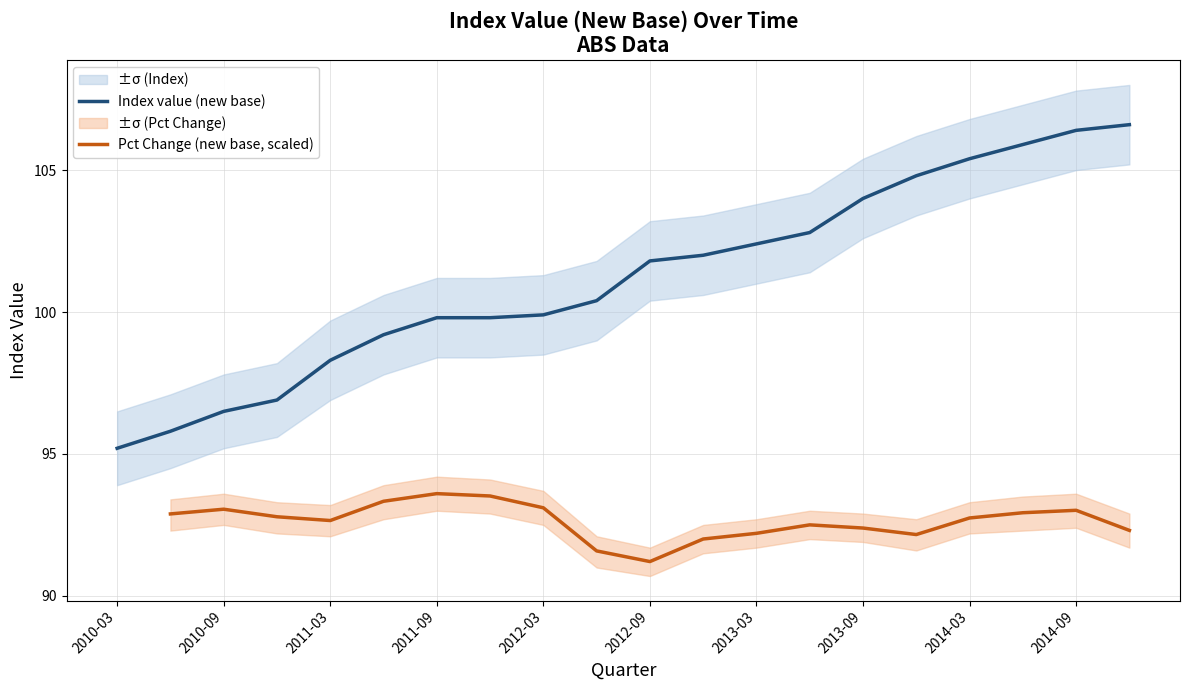

What is the highest value of the Index value (new base) series?

106.6